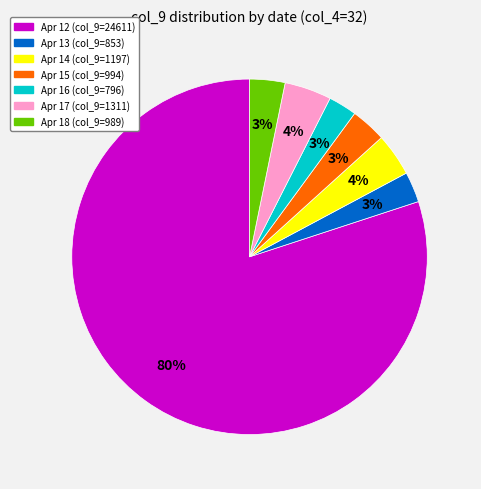

Is Apr 12 (col_9=24611) the majority of the pie?

Yes